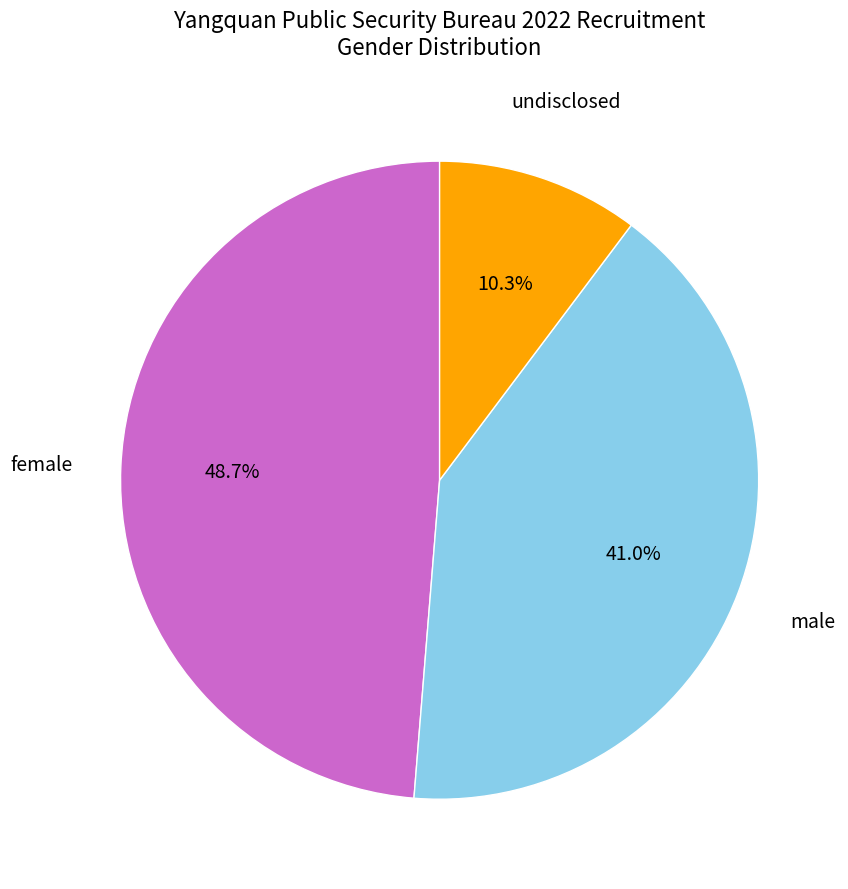

Rank the categories by value from highest to lowest.

female, male, undisclosed